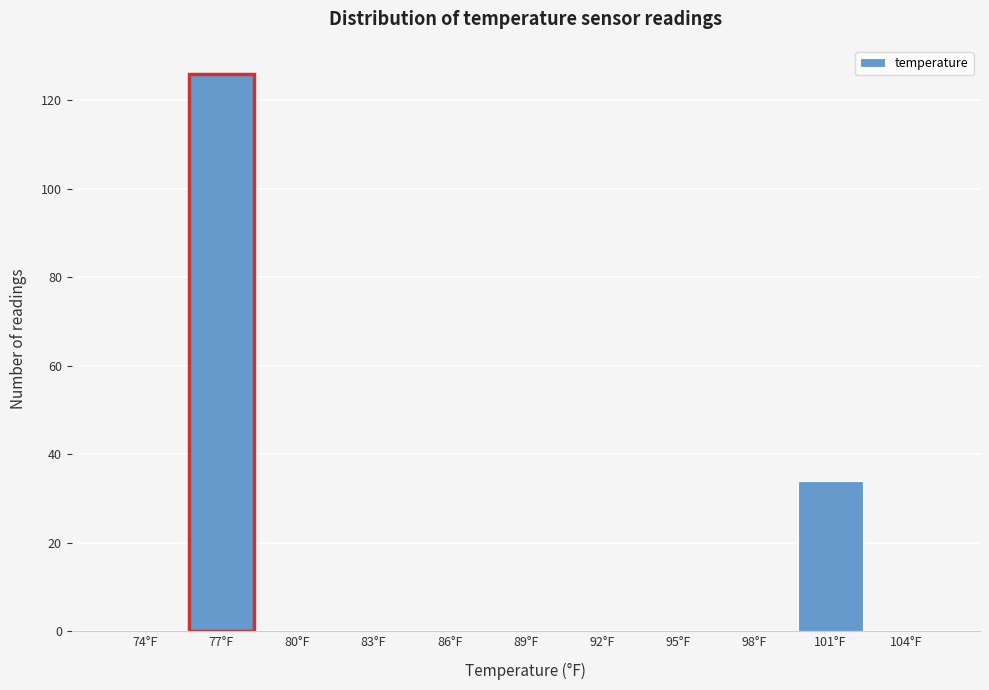

Reading left to right, extract all data points from this chart.

74°F=0	77°F=126	80°F=0	83°F=0	86°F=0	89°F=0	92°F=0	95°F=0	98°F=0	101°F=34	104°F=0